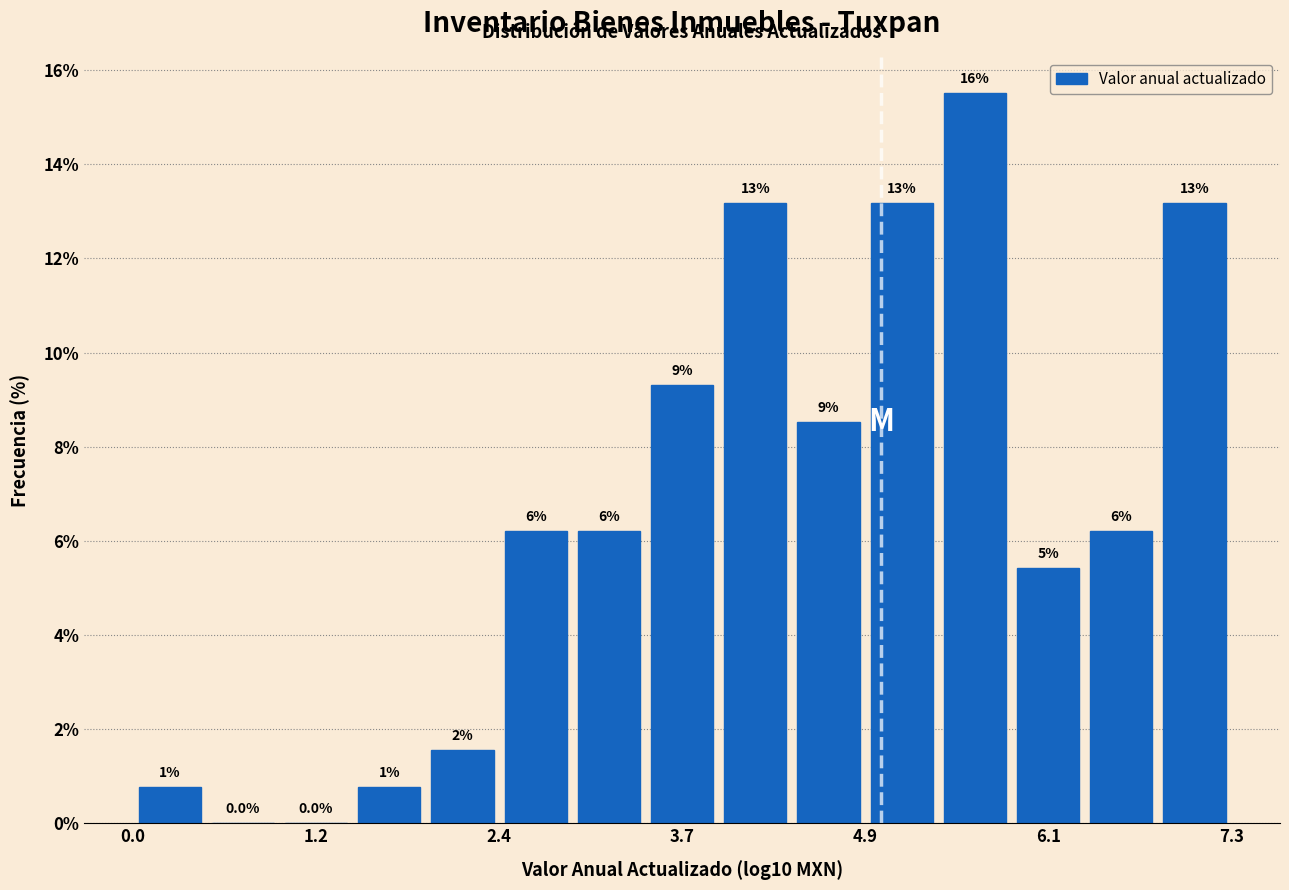

Read against the x-axis, roughly where is the centre of the tallest bar?

5.6